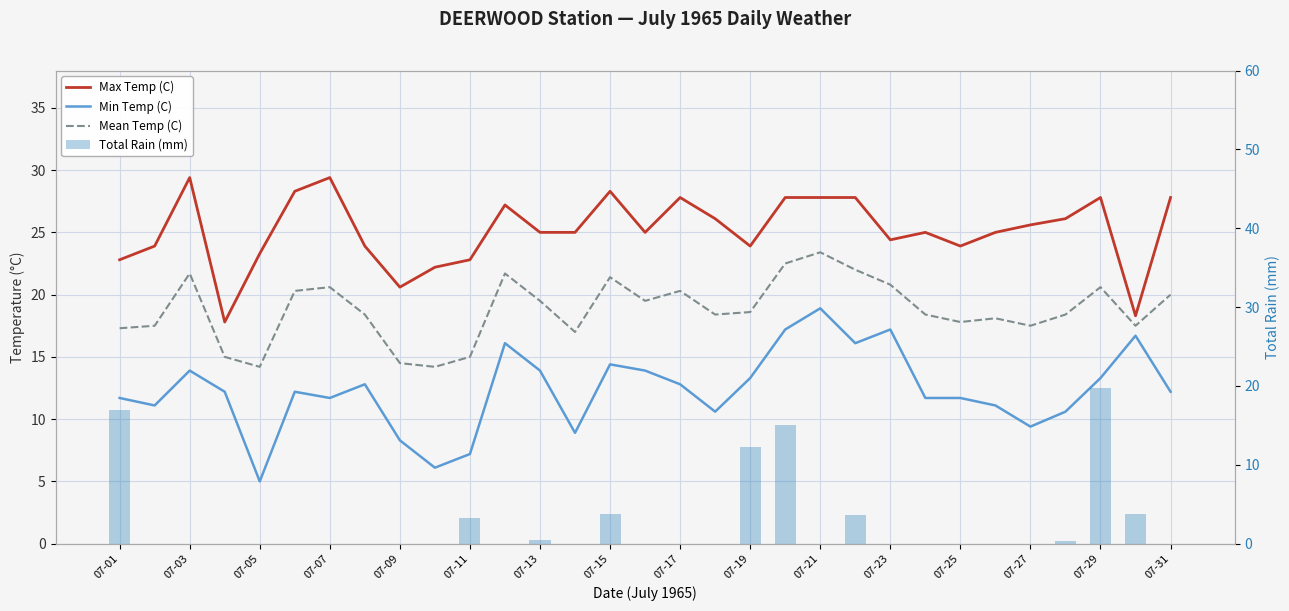

Which series has the widest spread of values?

Total Rain (mm)